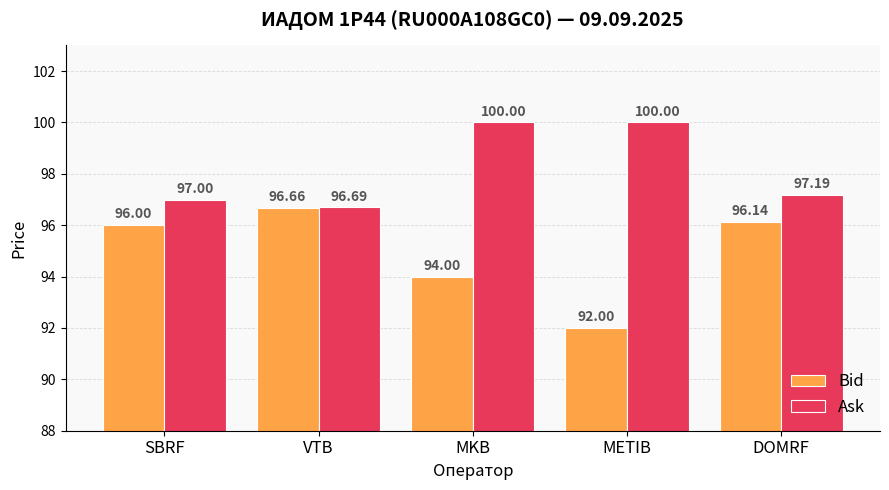

Which series has the largest total across all categories?

Ask